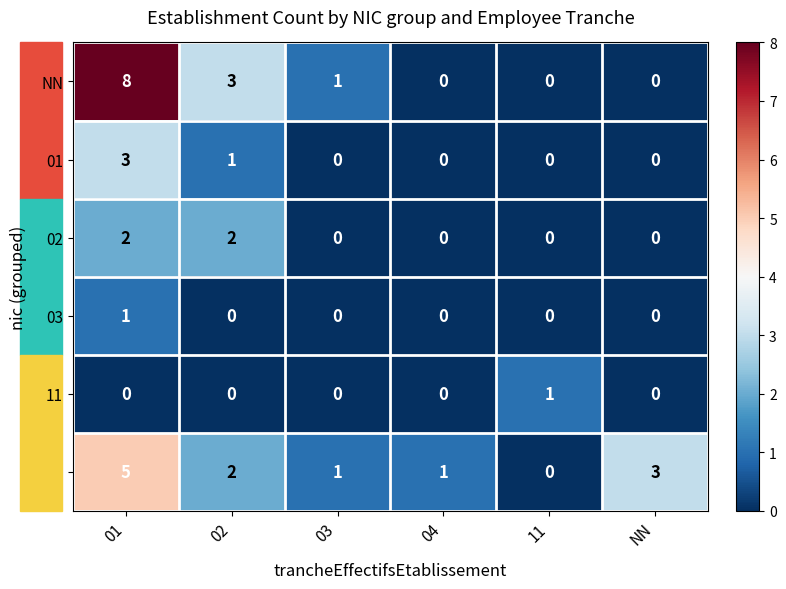

What is the greatest value displayed?

8